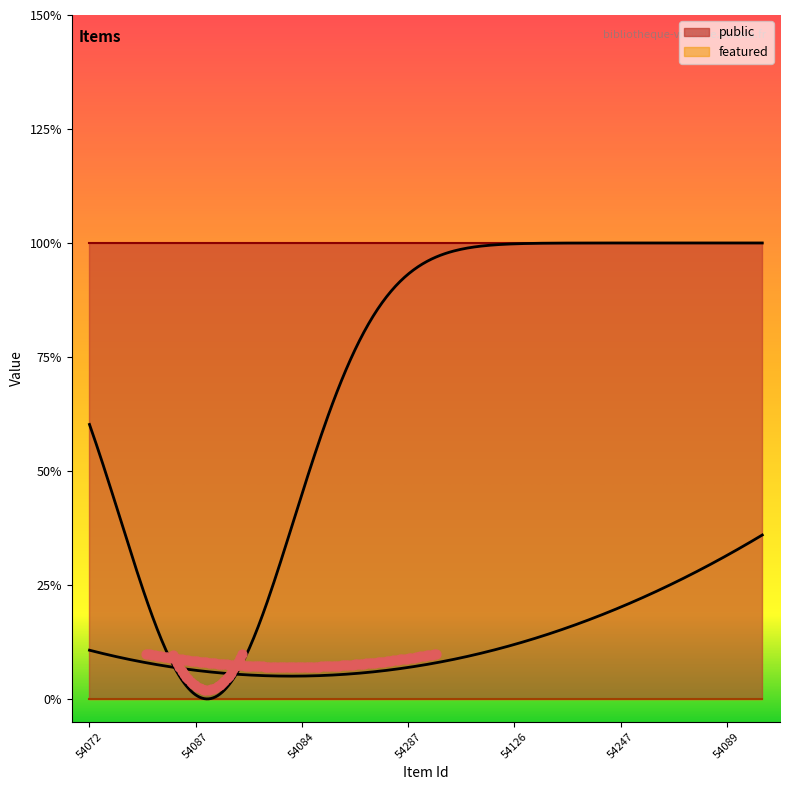

What are all the series names shown in the legend?

public, featured